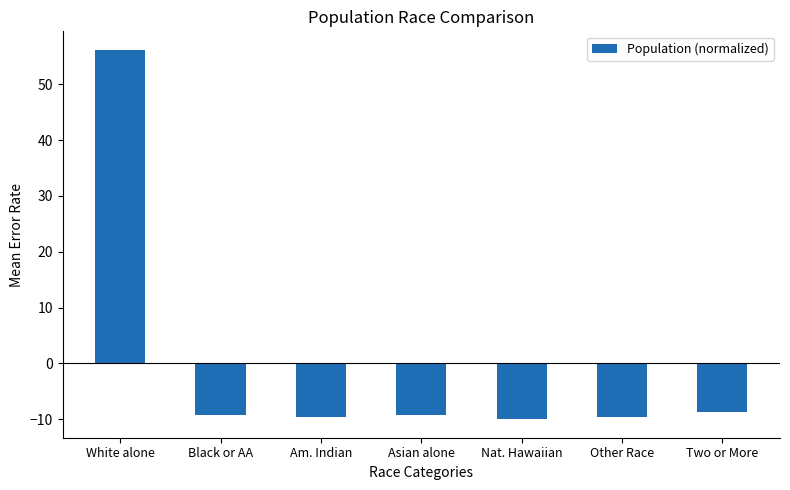

How many values are below zero?

6